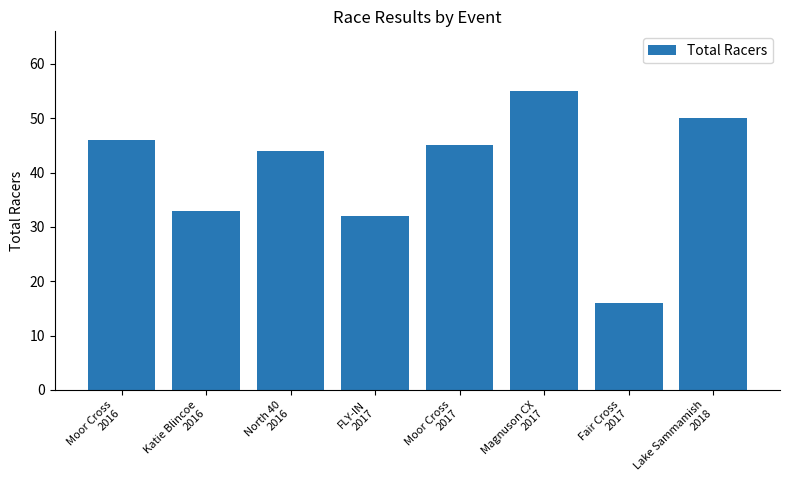

What is the sum of all values?

321